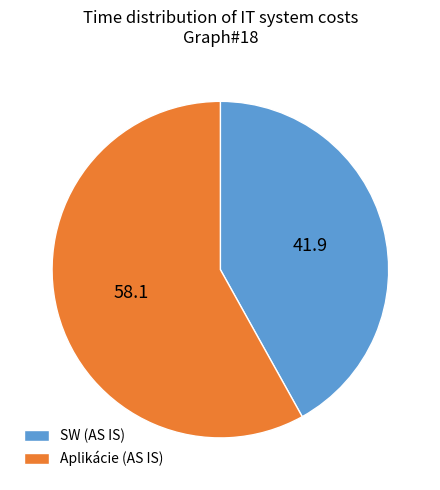

Do SW (AS IS) and Aplikácie (AS IS) together represent more than half of the pie?

Yes